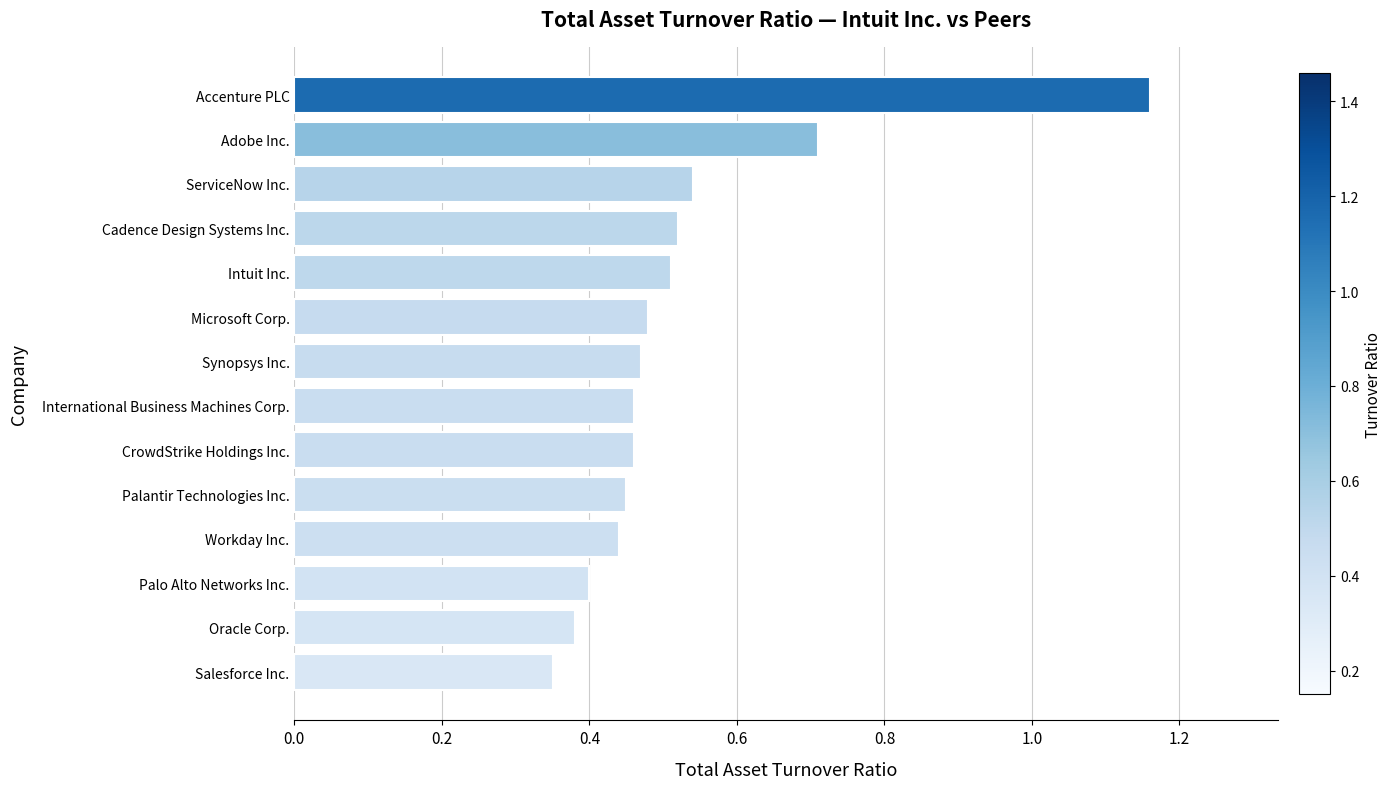

What is the change in value from Oracle Corp. to Palantir Technologies Inc.?

+0.1